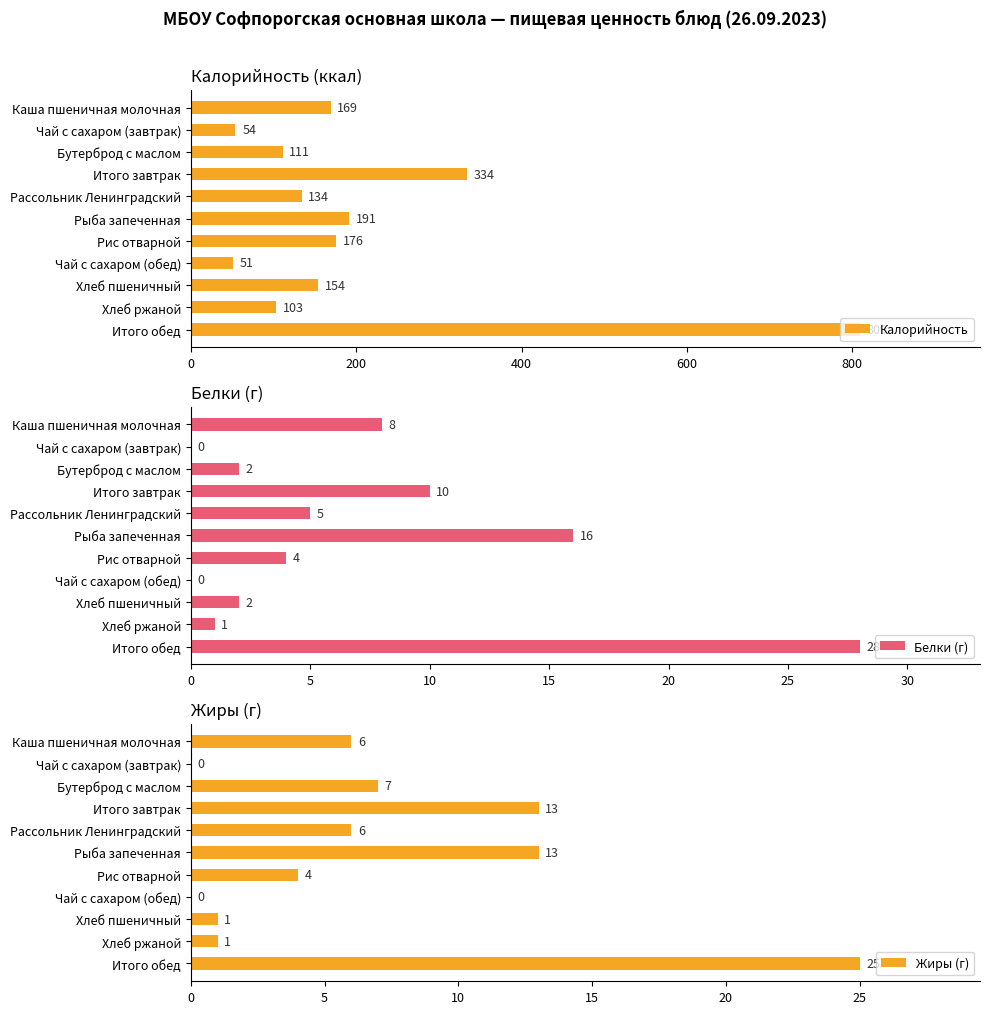

Which category has the highest value in the Жиры (г) series?

Итого обед